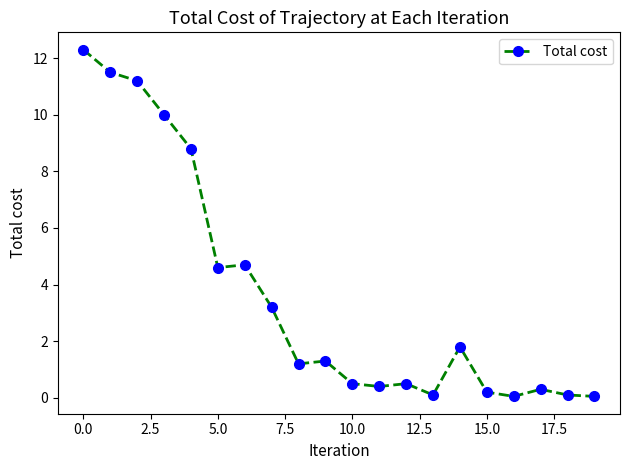

What is the maximum value shown in the chart?

12.3